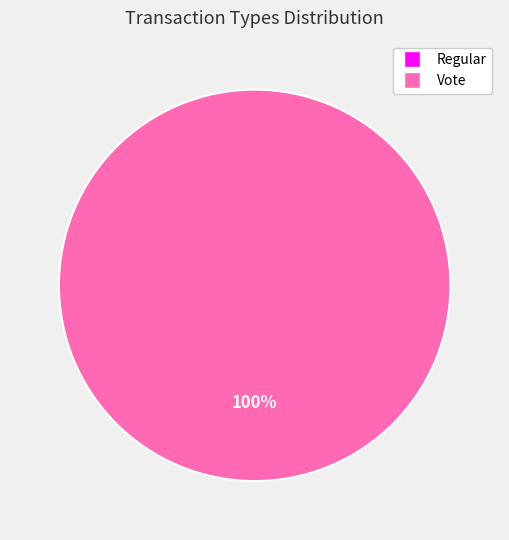

To the nearest percent, what is the average slice percentage?

50%